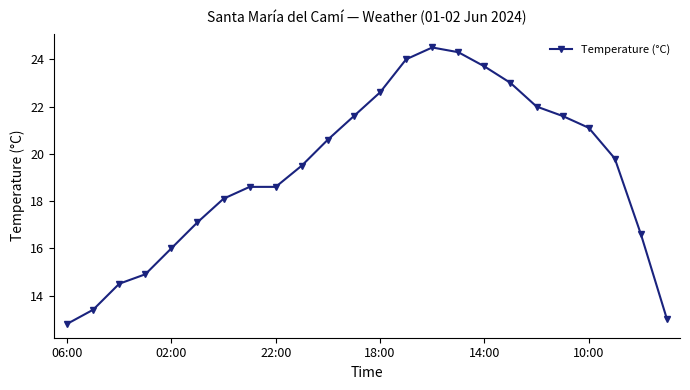

True or false: there are more than 2 points higher than both neighbors.

False